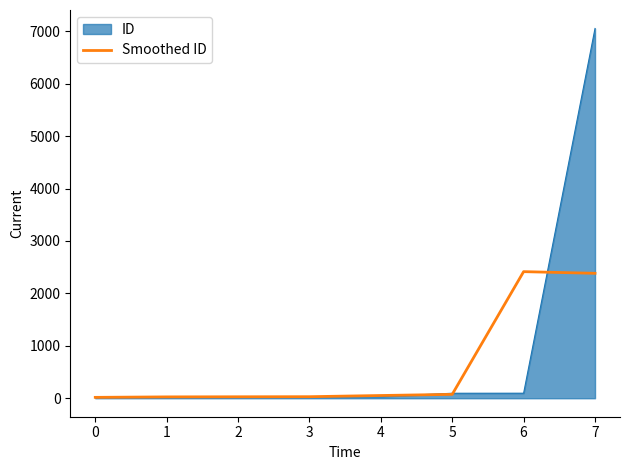

Is the value of Smoothed ID at 6 greater than the value of ID at 5?

Yes